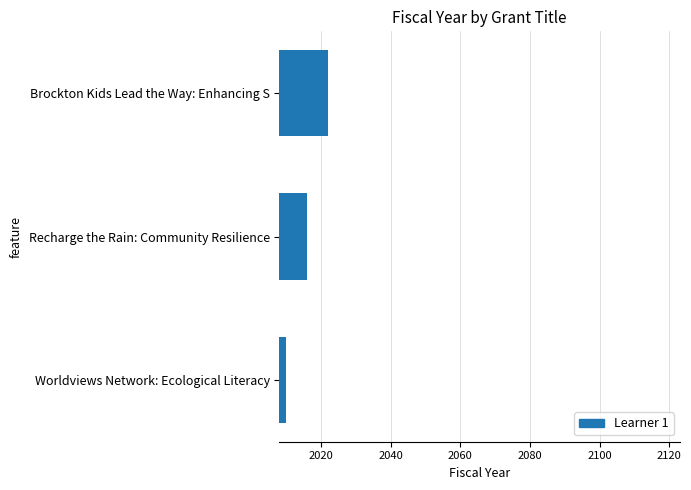

What is the difference between the maximum and minimum values?

12